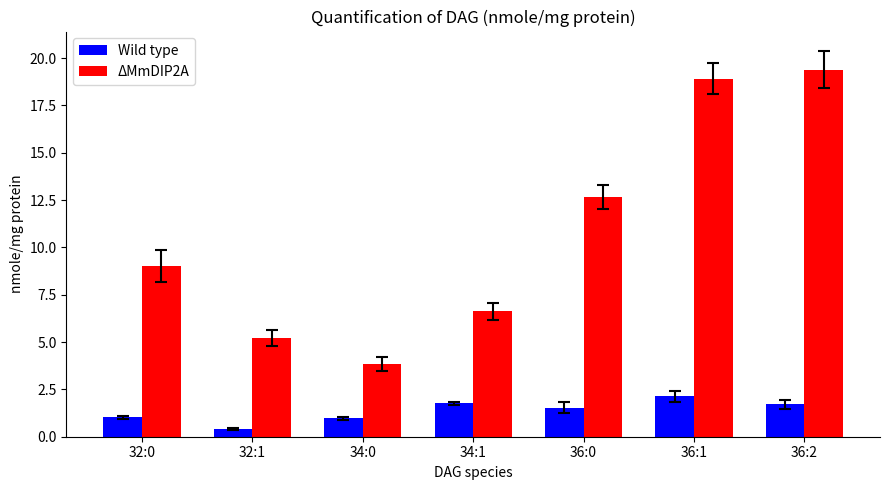

How many groups of bars are there?

7